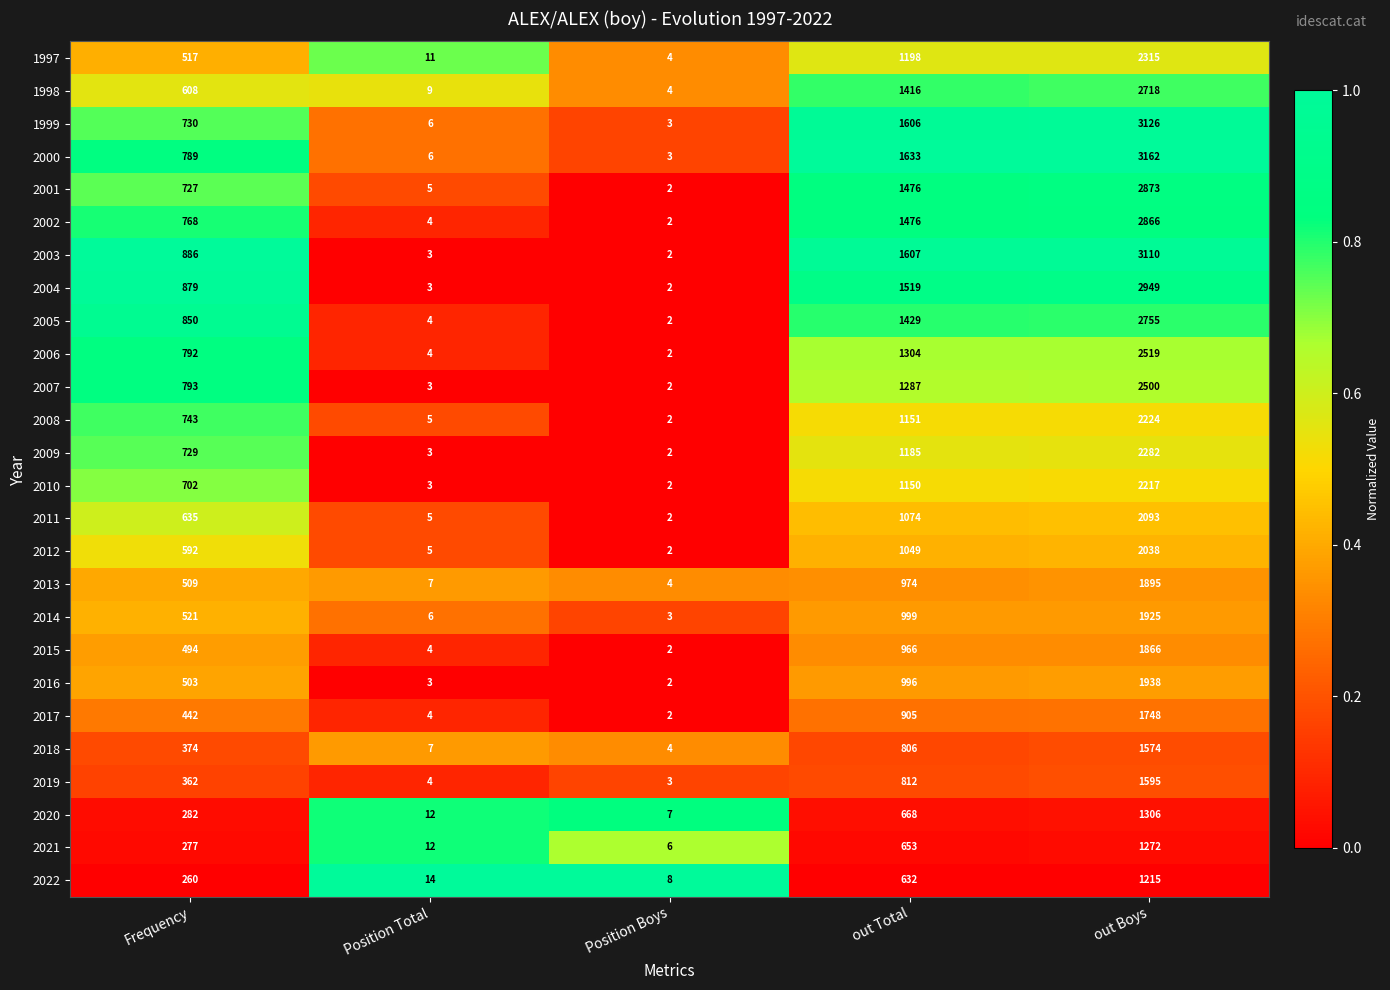

What is the difference between the highest and lowest values at Frequency?

626